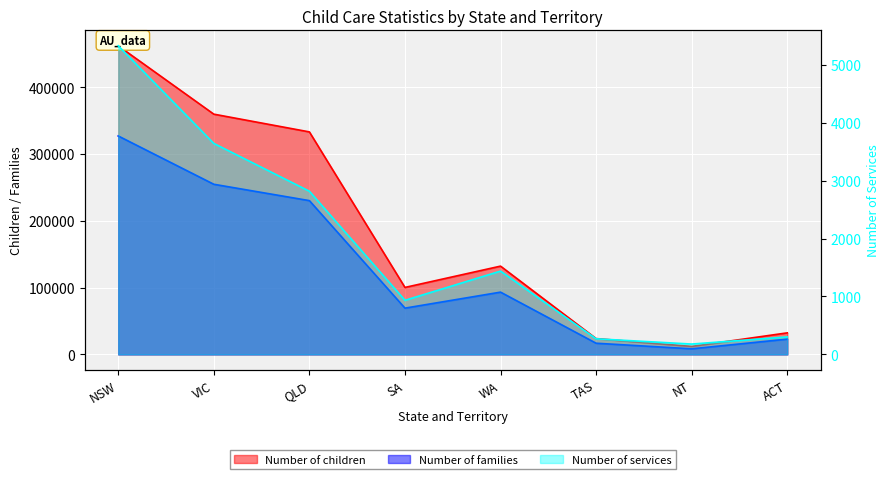

Which has a higher value, NT or NSW?

NSW